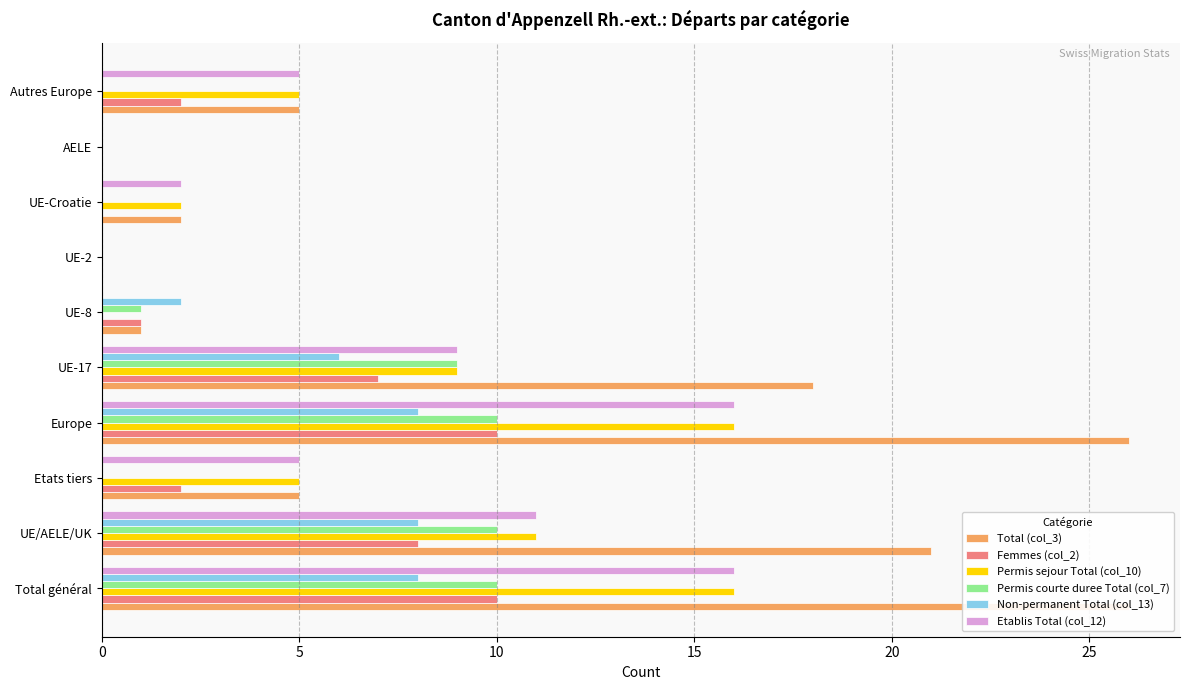

Count the number of data series in this chart.

6